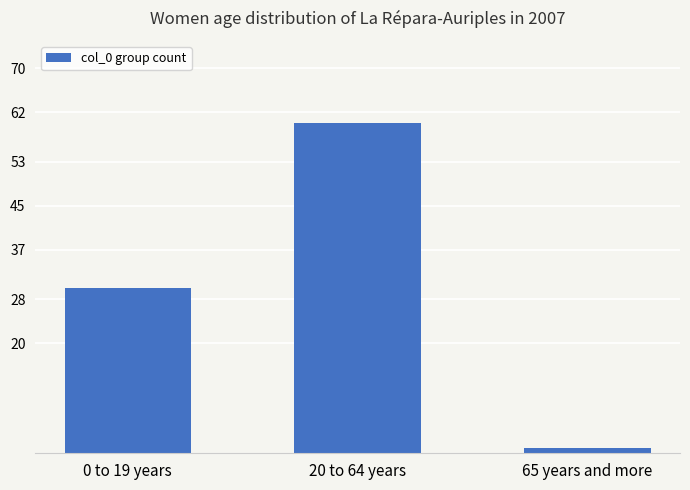

Rank the categories by value from highest to lowest.

20 to 64 years, 0 to 19 years, 65 years and more